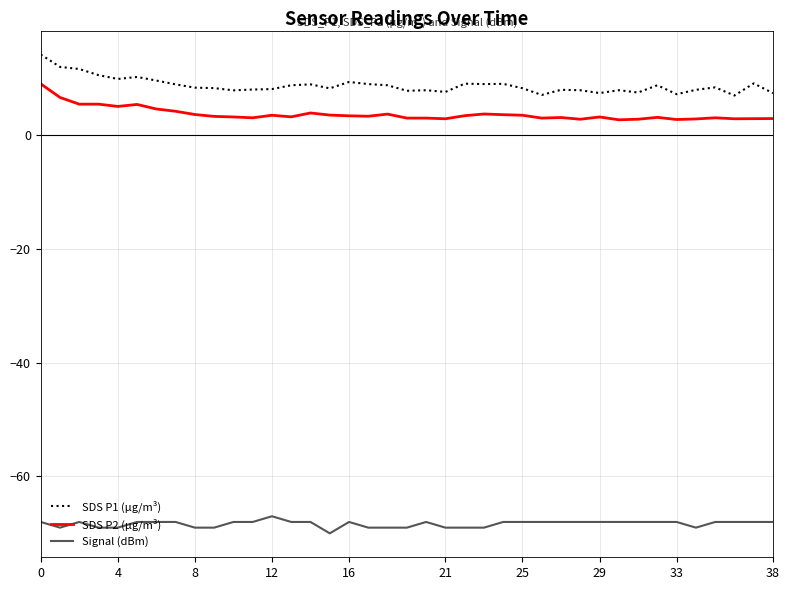

True or false: SDS P2 (µg/m³) has more than 0 interior local peaks.

True